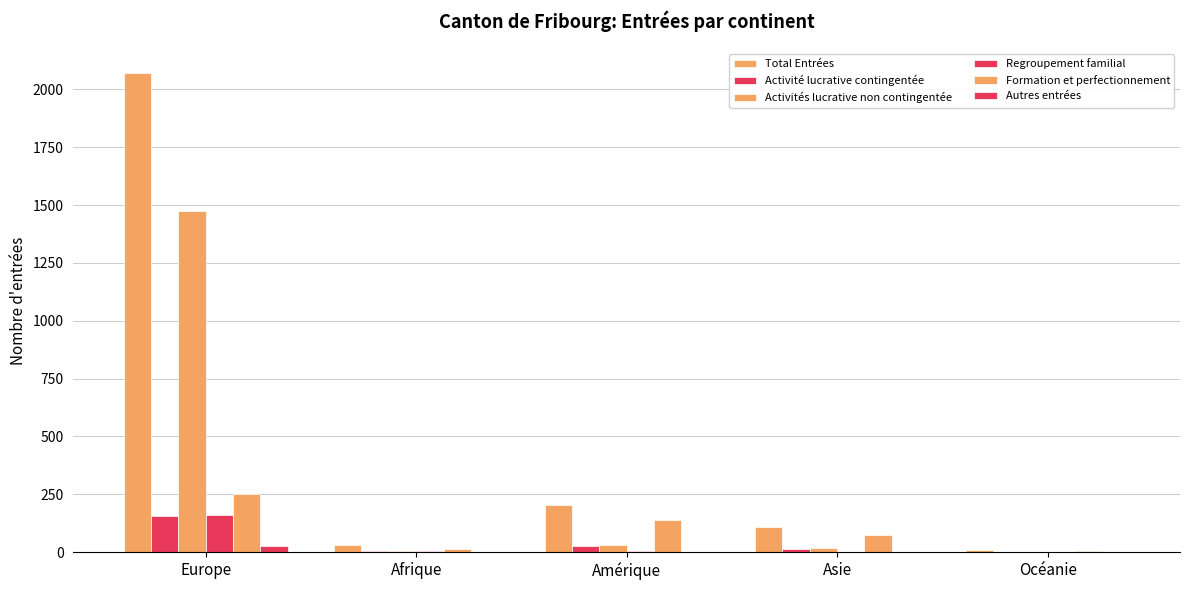

At which label does Activités lucrative non contingentée first exceed 17?

Europe